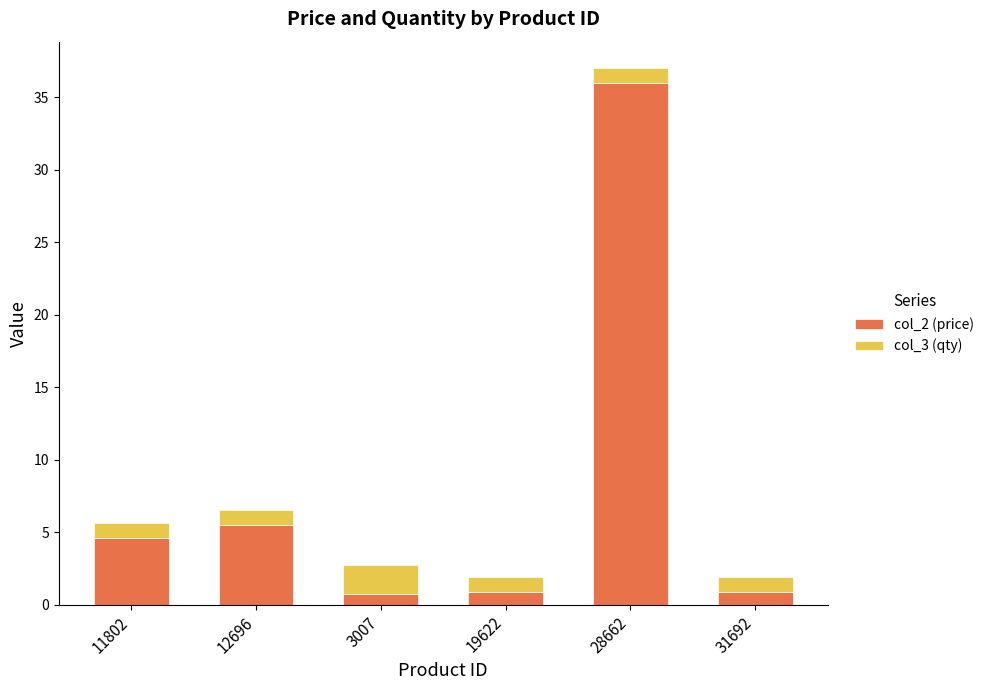

How many series are shown in this chart?

2